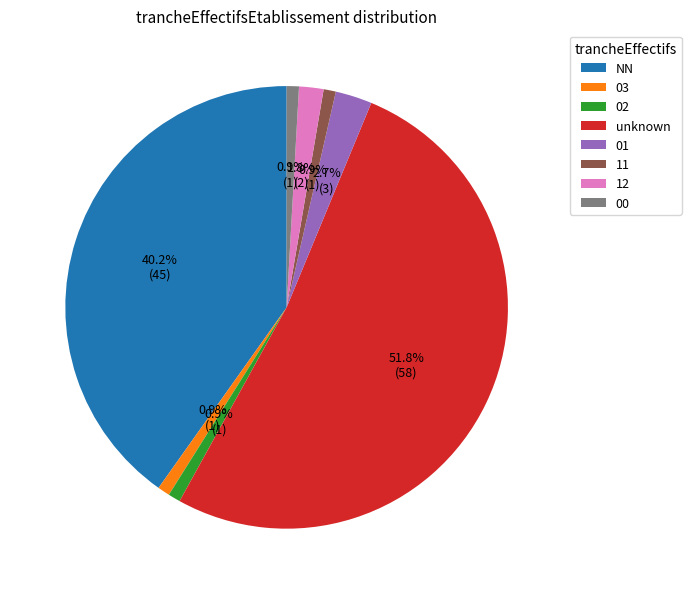

Does unknown account for over 50% of the chart?

Yes